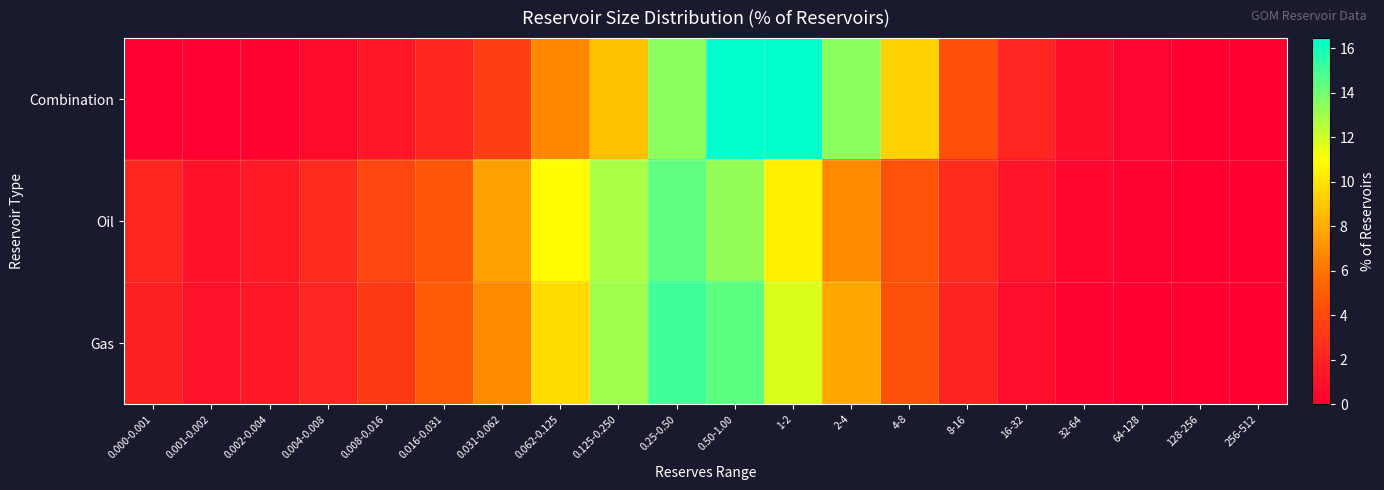

Rank the series by their maximum value, from lowest to highest.

Oil, Gas, Combination